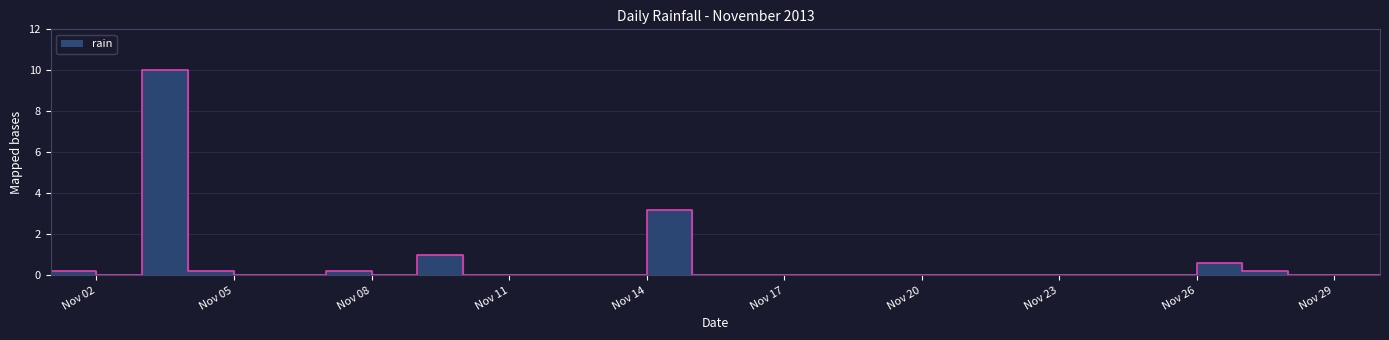

Which label corresponds to the largest value in the chart?

2013-11-03